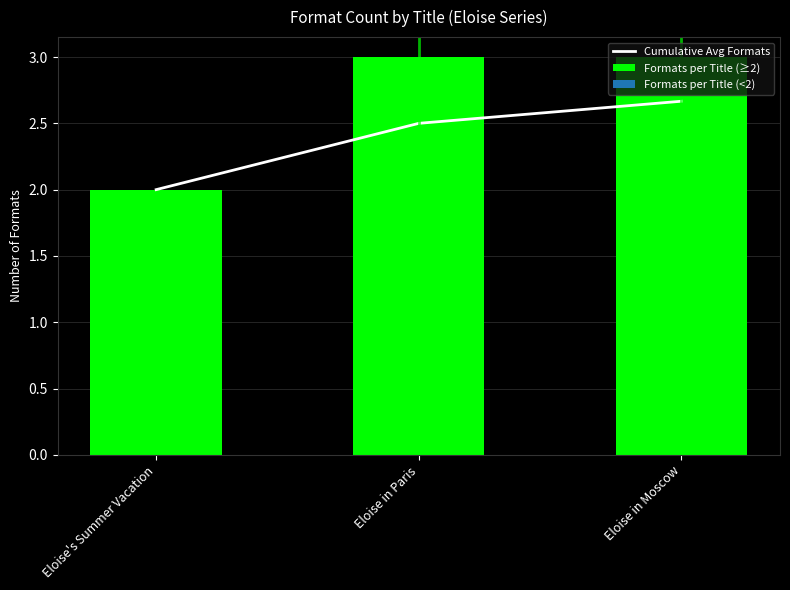

What is the approximate value of Cumulative Avg Formats at Eloise's Summer Vacation?

2.0